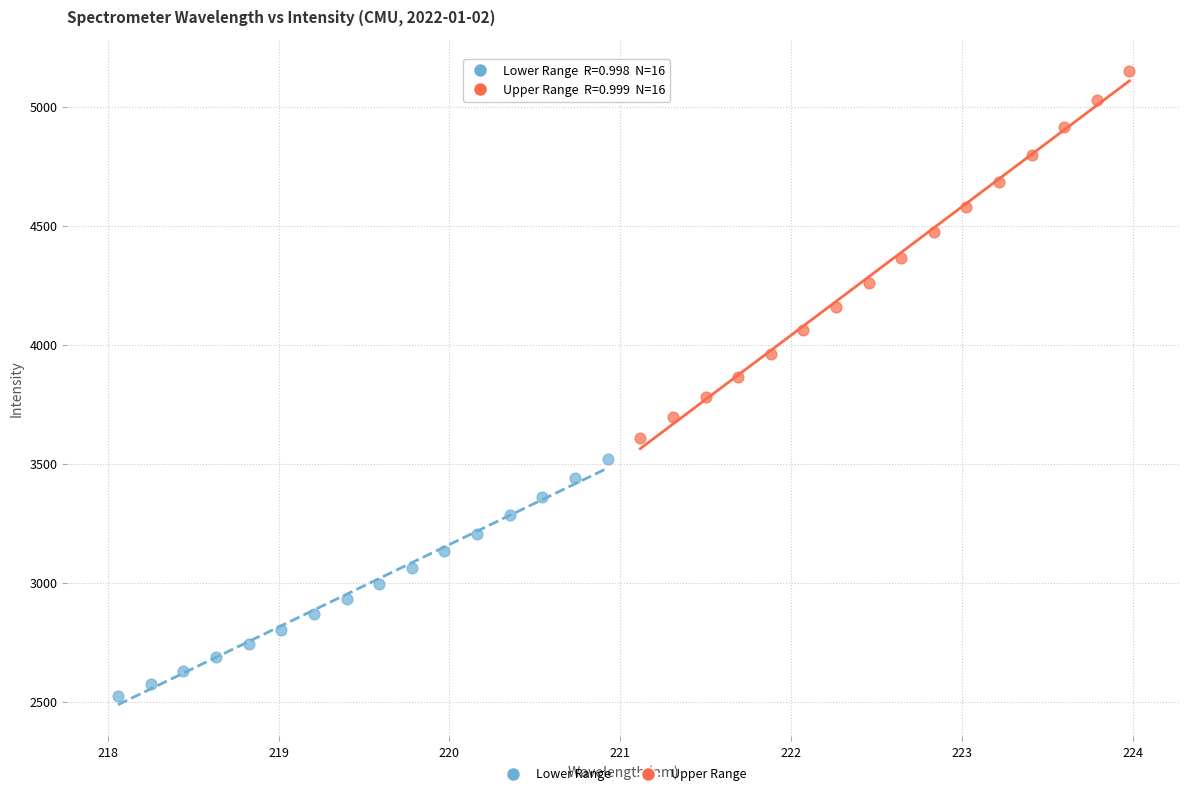

Which series has the widest spread of Y values?

Upper Range